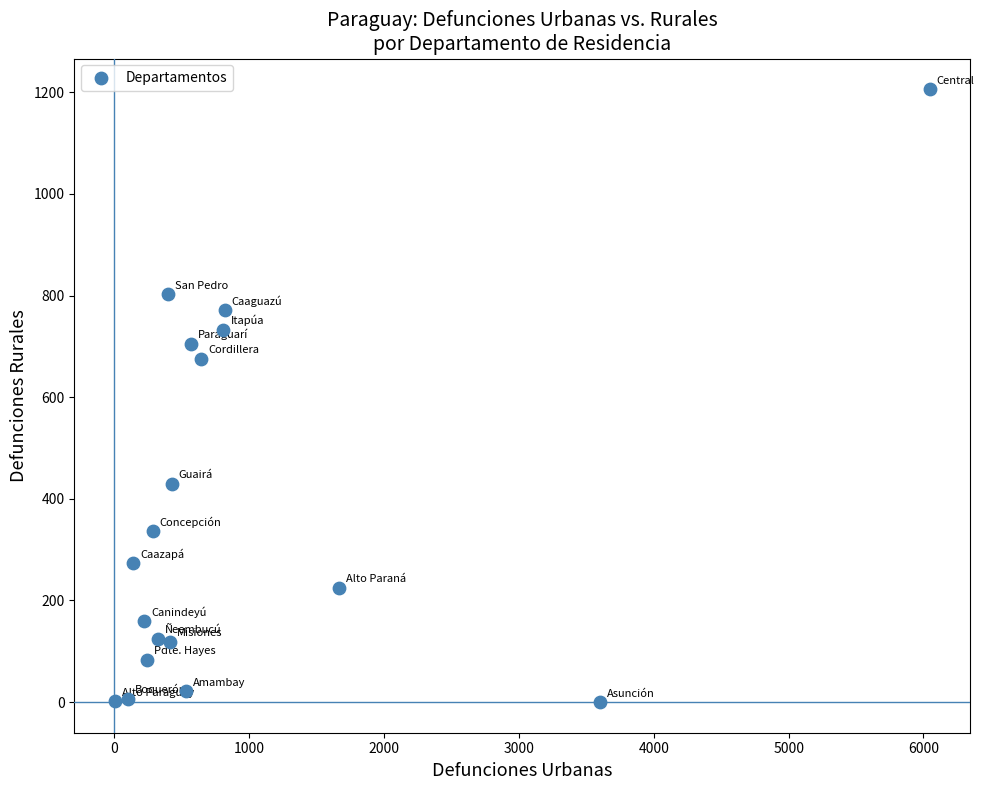

What Y value in the scatter plot is closest to 603?

675